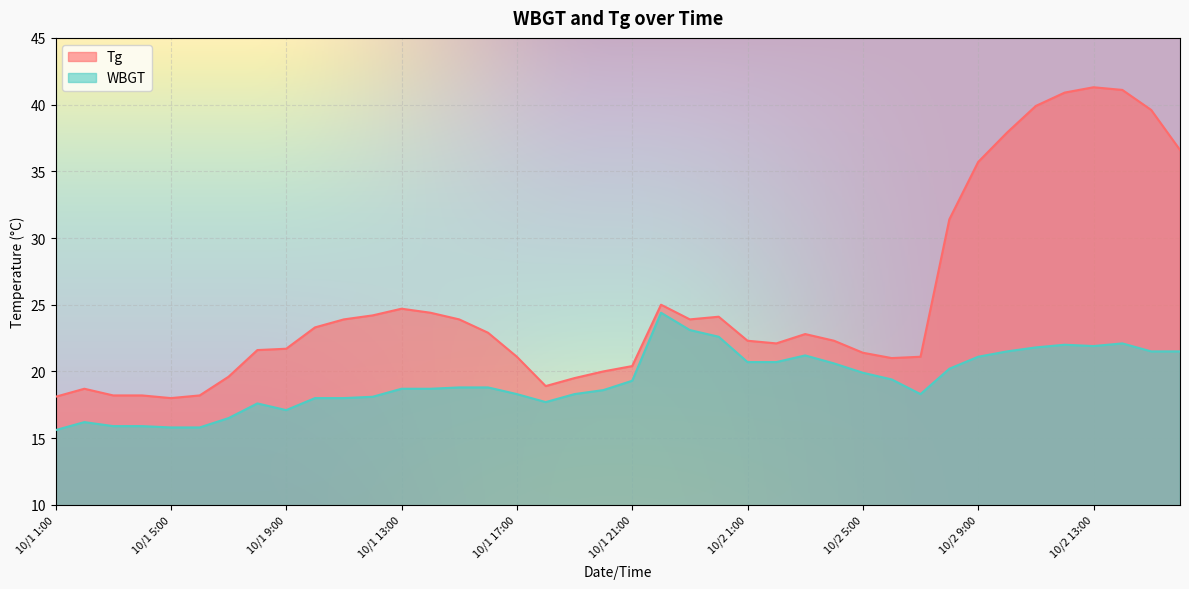

True or false: WBGT and Tg cross at least once.

False